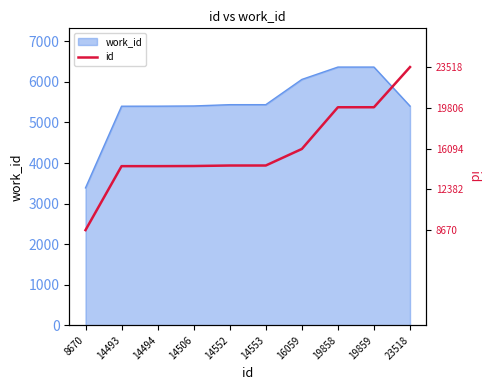

Reading right to left, extract all data points from this chart.

23518=6366.0	19859=5375.6	19858=5375.3	16059=4347.0	14553=3939.3	14552=3939.0	14506=3926.6	14494=3923.3	14493=3923.1	8670=2346.9